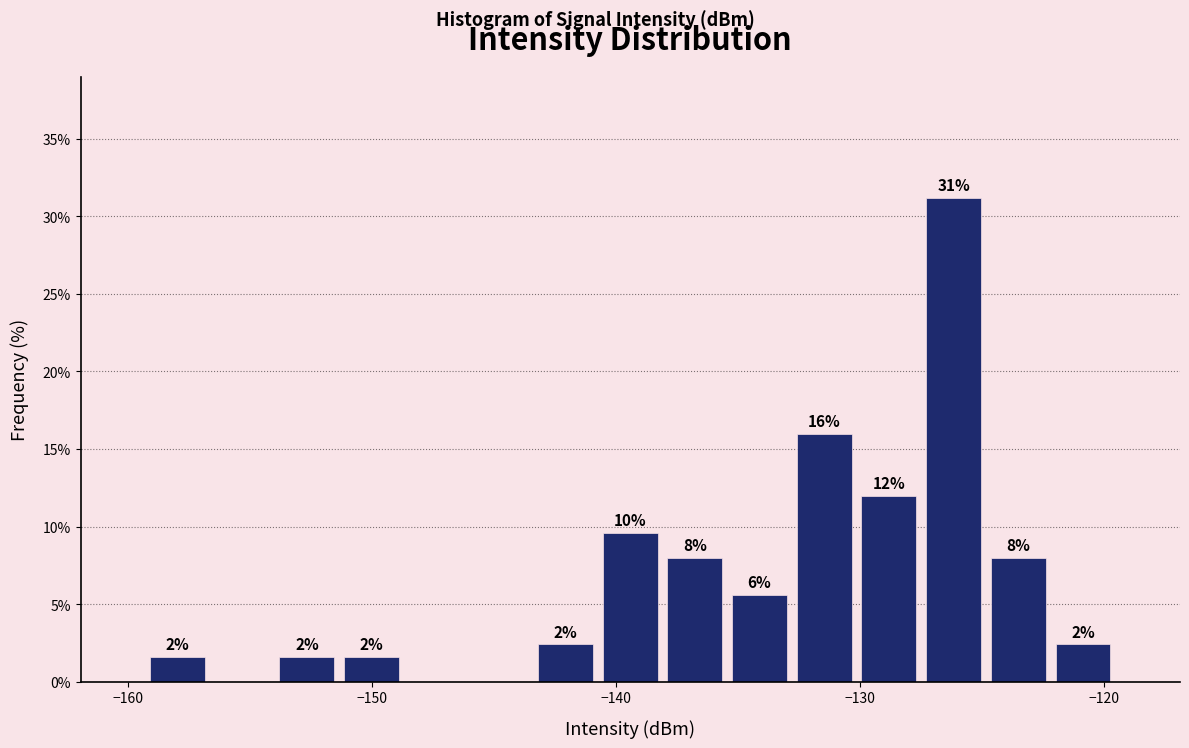

Around what value on the x-axis is the tallest bar? Give the approximate position of its centre, as read against the axis.

-126